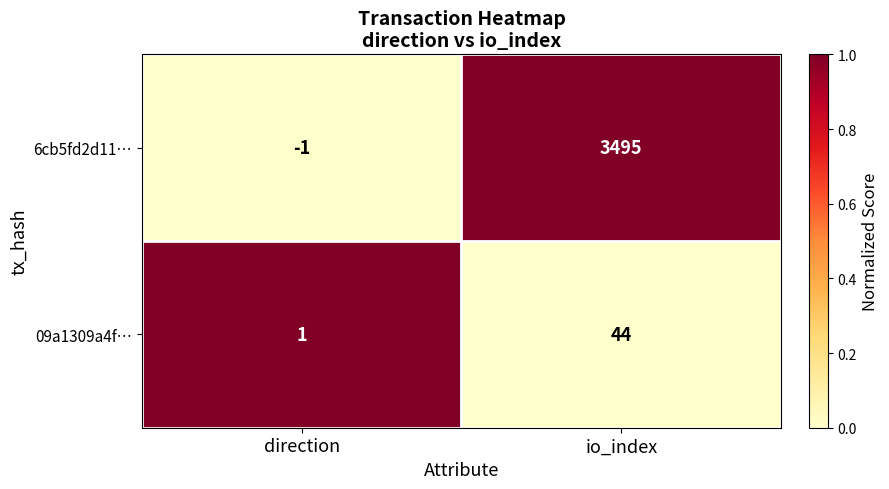

What is the difference between the highest and lowest values at io_index?

3451